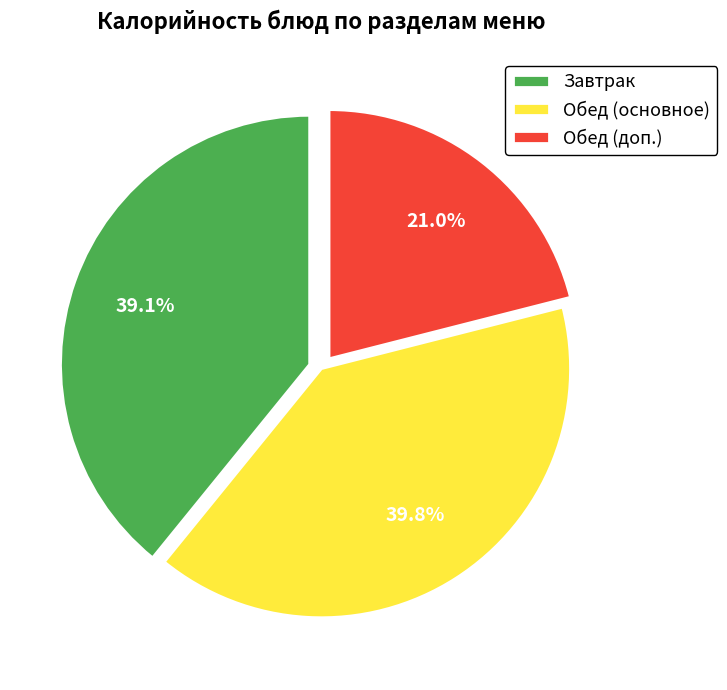

How many slices are in this pie chart?

3